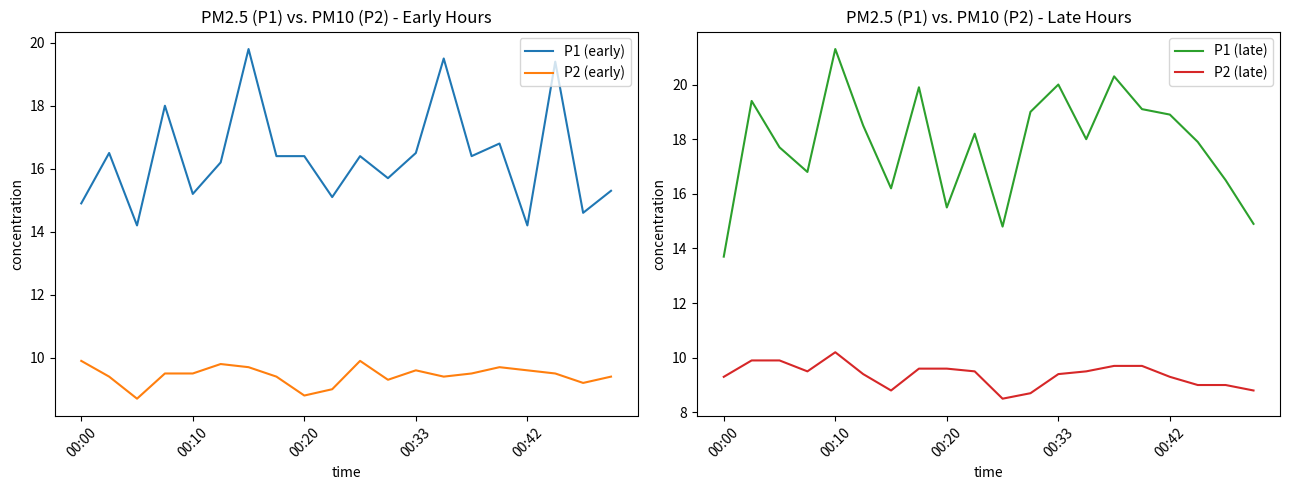

True or false: P1 (early) and P2 (early) cross at least once.

False